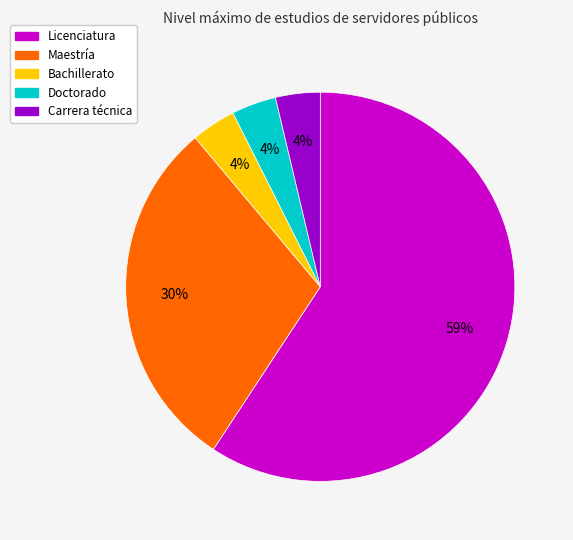

Which slice is the largest?

Licenciatura